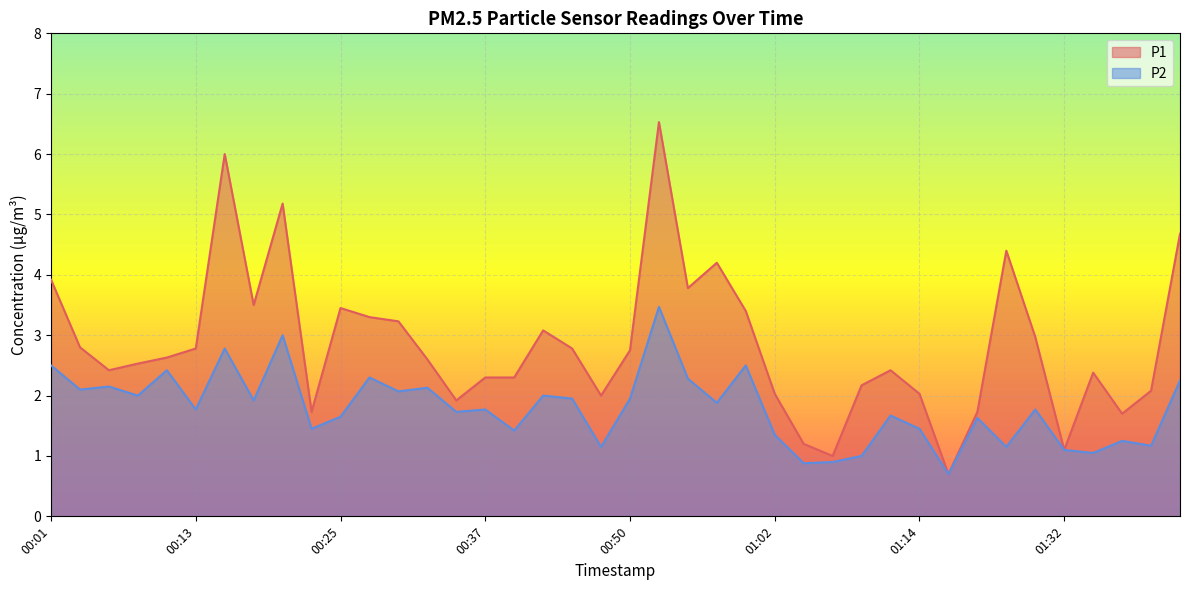

Between 01:02 and 01:42, which is larger?

01:42